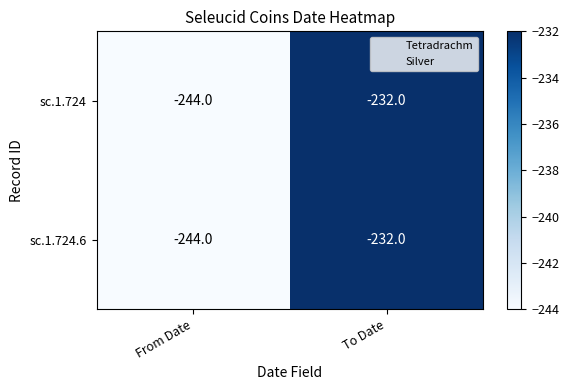

What is the average value of the sc.1.724 series?

-238